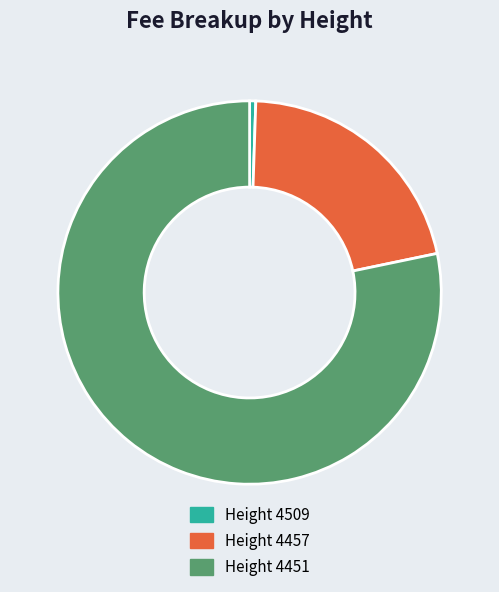

Is there a majority slice in this chart?

Yes